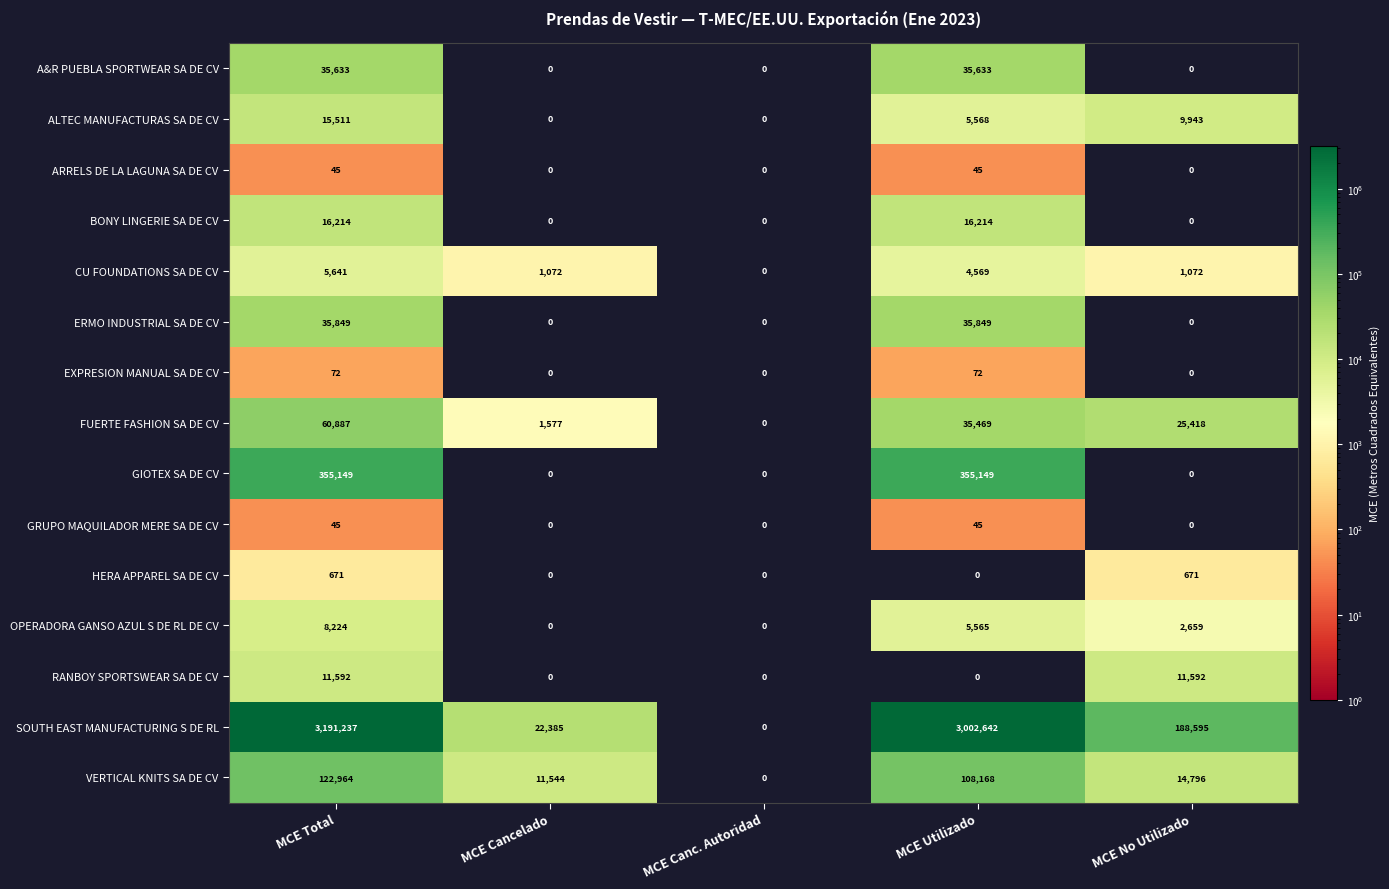

The OPERADORA GANSO AZUL S DE RL DE CV series shows 2659 at MCE No Utilizado. True or false?

True